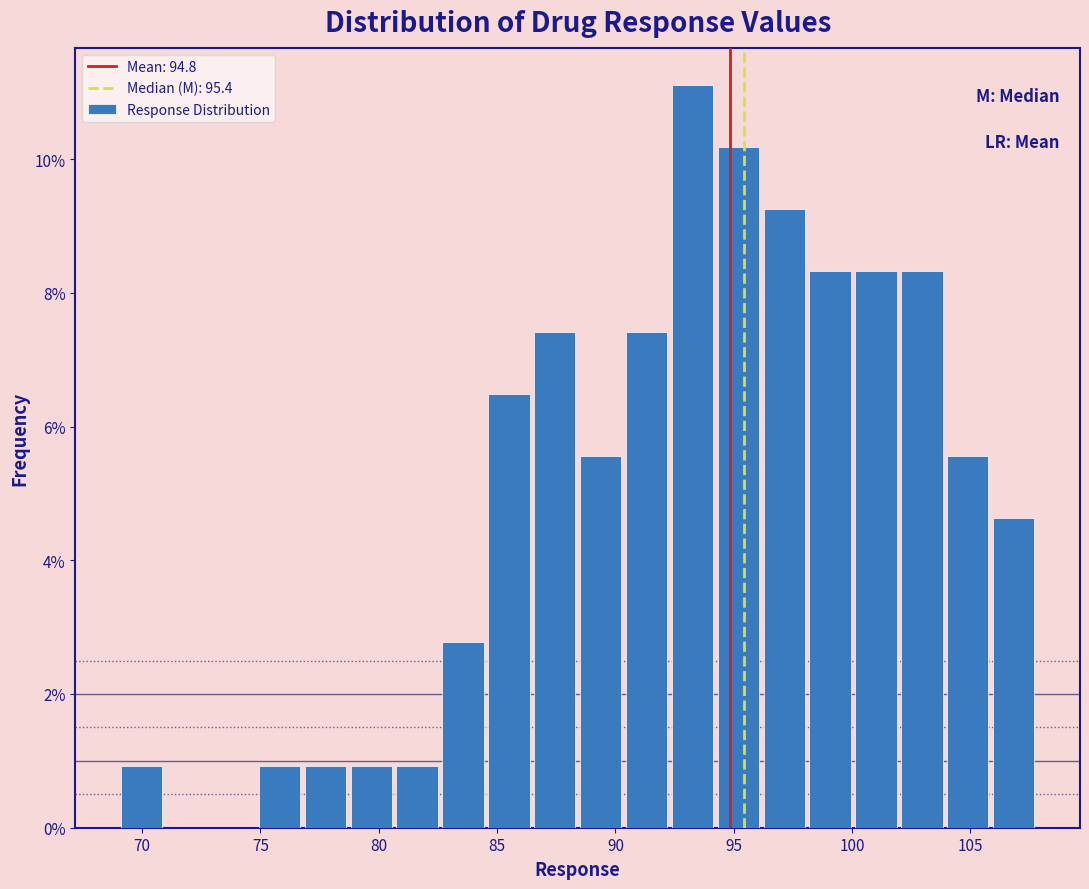

Around what value on the x-axis is the tallest bar? Give the approximate position of its centre, as read against the axis.

93.5